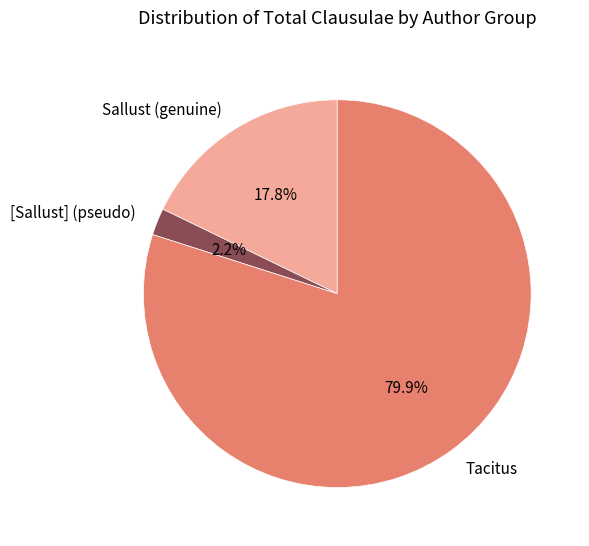

Which slice represents more than half of the pie?

Tacitus